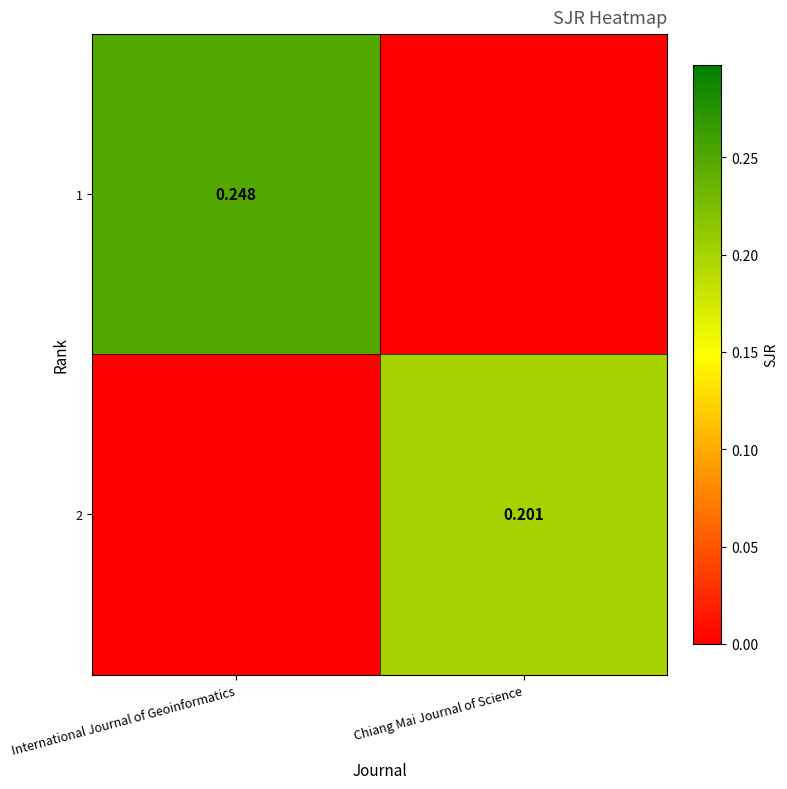

What is the average value of the 1 series?

0.1